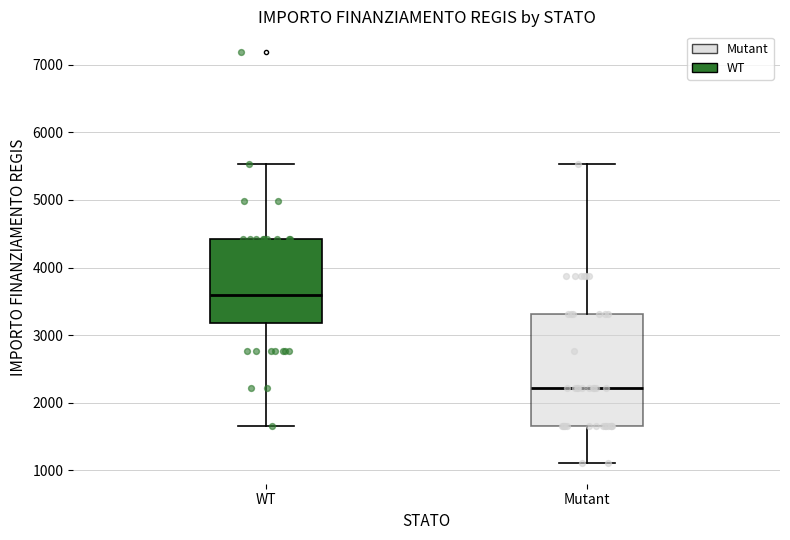

Reading left to right, transcribe this box plot: for each box, give where its median line is, the range the box spans, and where its two whiskers end, as read against the y-axis. The values are not printed on the chart, so give them approximately, as read against the axis.

WT: median 3600, box 3200 to 4400, whiskers 1700 to 5500
Mutant: median 2200, box 1700 to 3300, whiskers 1100 to 5500